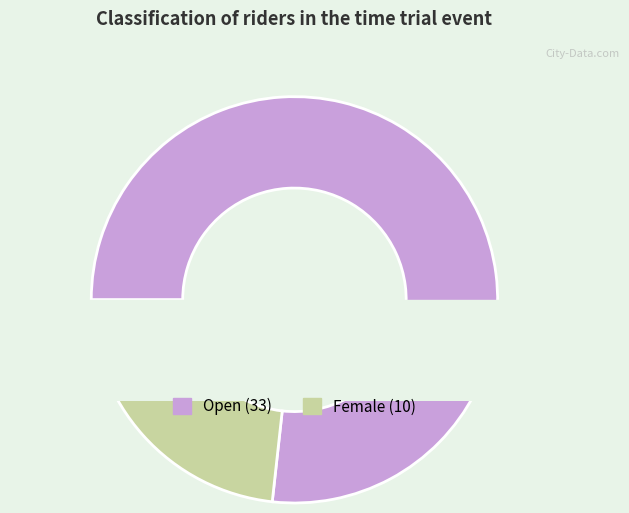

Does Open represent more than half of the total?

Yes